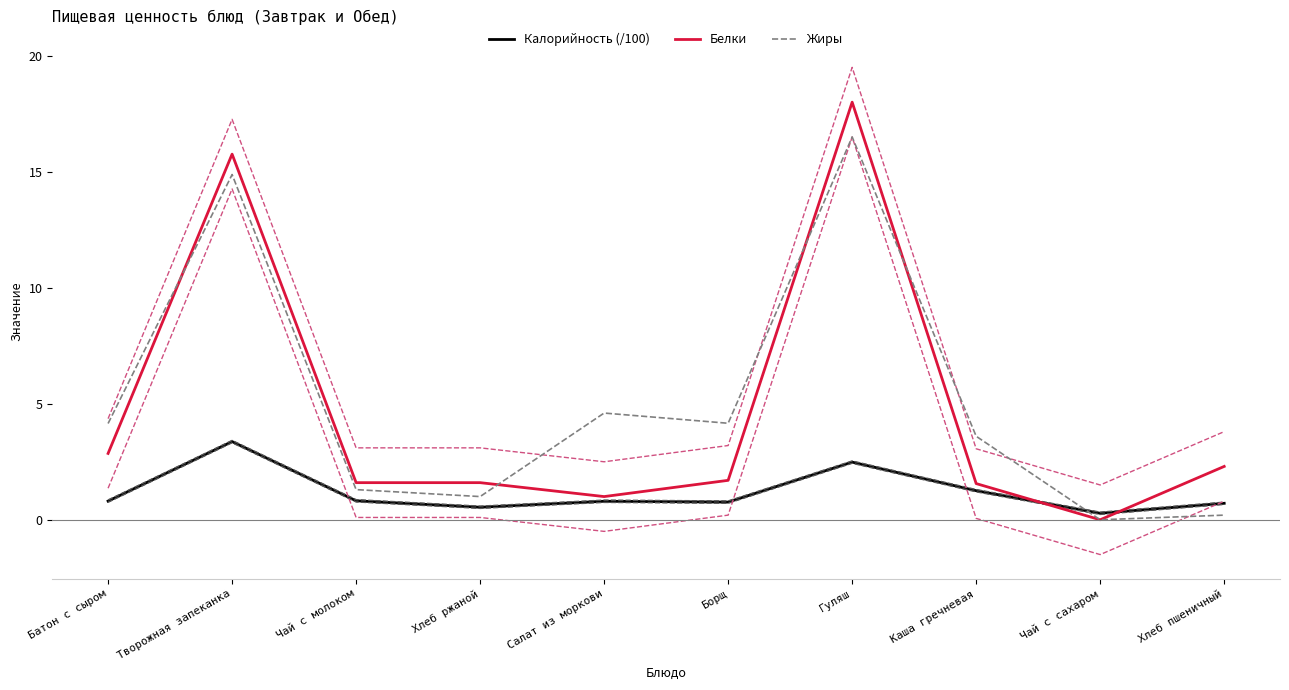

Reading left to right, list all the values displayed in this chart.

Калорийность (/100): 0.8	3.4	0.8	0.5	0.8	0.8	2.5	1.3	0.3	0.7
Белки: 2.9	15.8	1.6	1.6	1.0	1.7	18.0	1.6	0.0	2.3
Жиры: 4.2	14.9	1.3	1.0	4.6	4.2	16.5	3.6	0.0	0.2